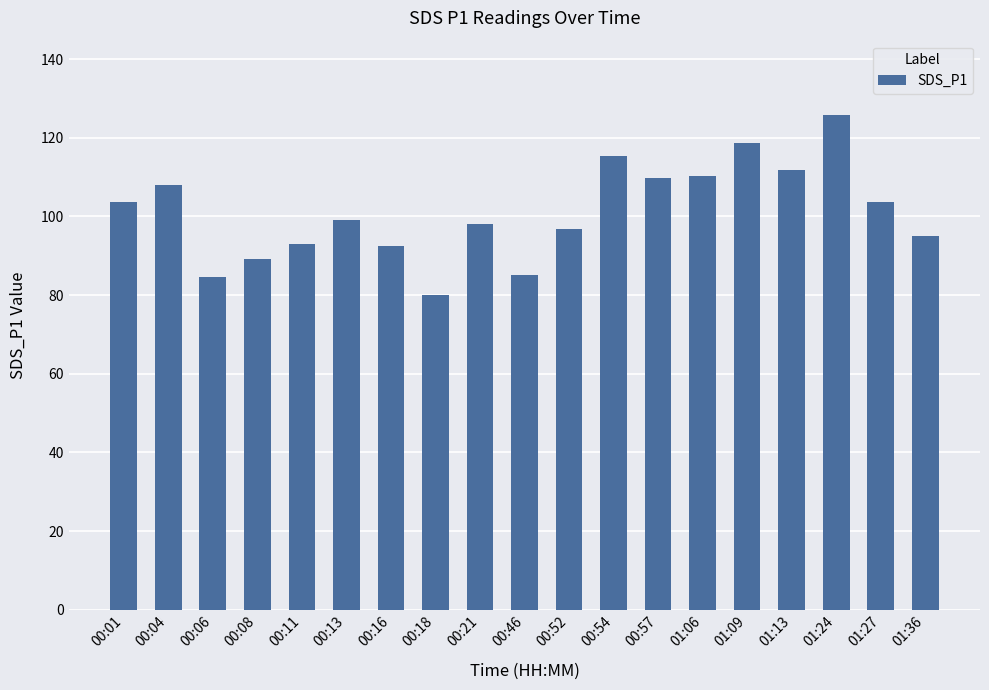

What is the change in value from 00:16 to 00:21?

+5.8